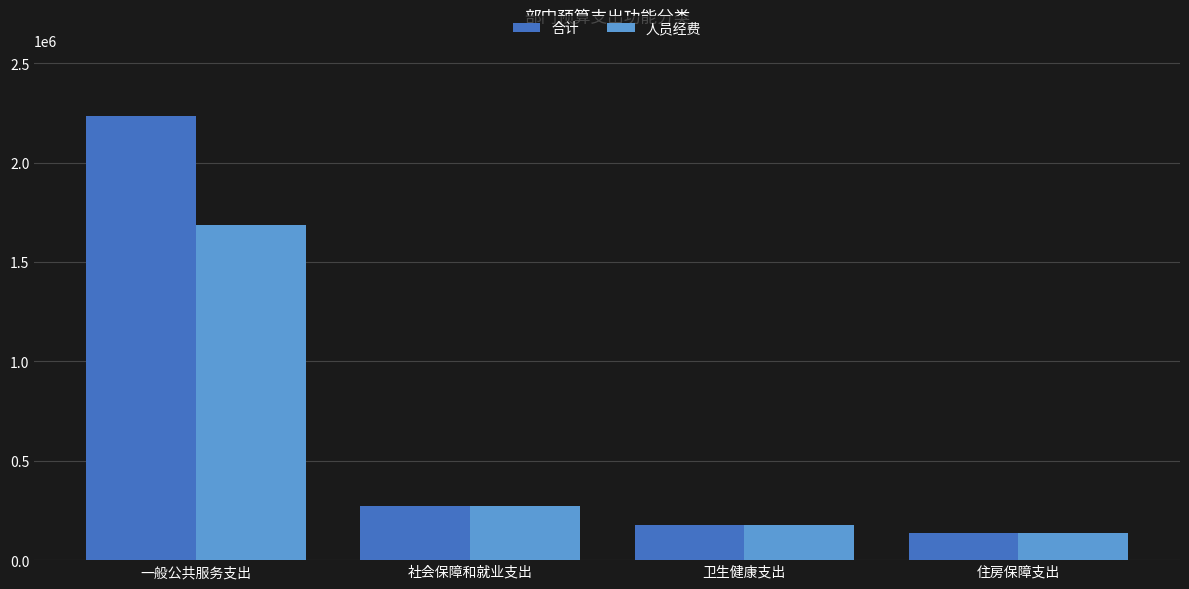

What is the label of the 4th bar from the left?

住房保障支出